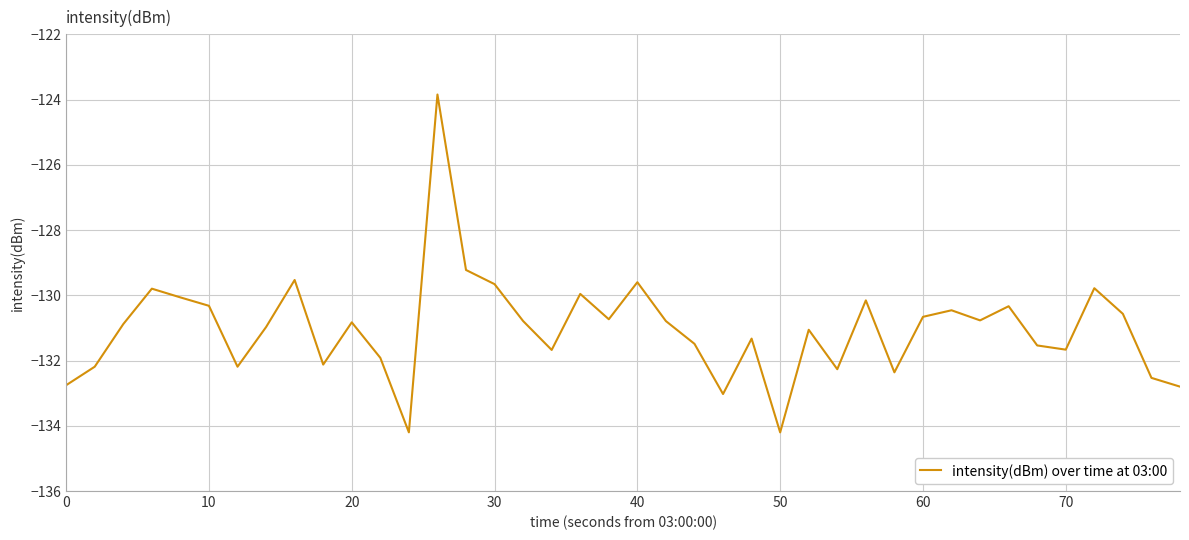

What is the greatest value displayed?

-123.8